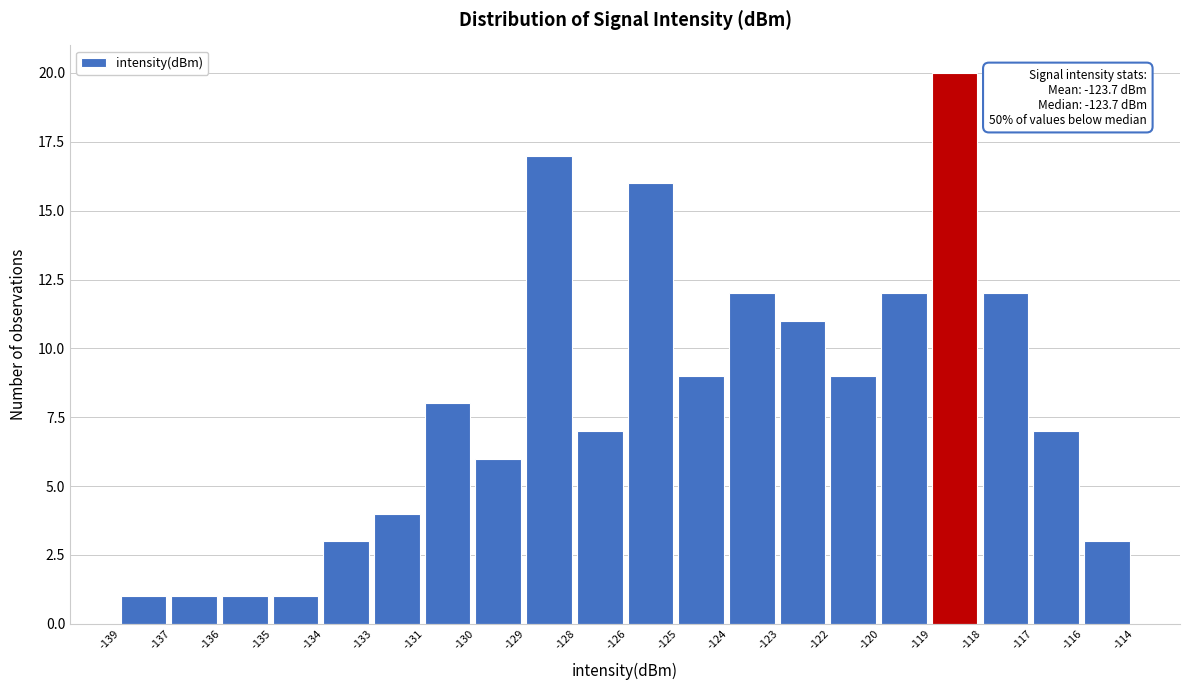

Reading left to right, list all the values displayed in this chart.

1	1	1	1	3	4	8	6	17	7	16	9	12	11	9	12	20	12	7	3